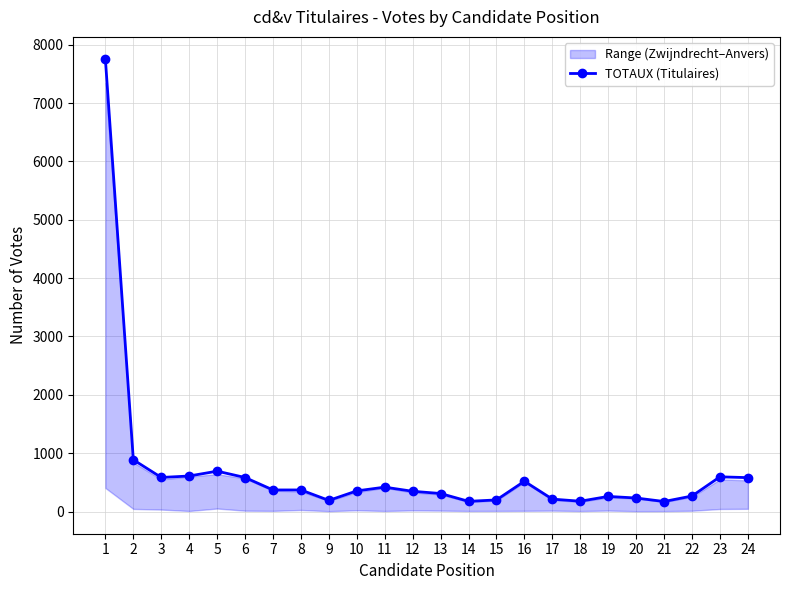

What is the difference between the maximum and second lowest values?

7571